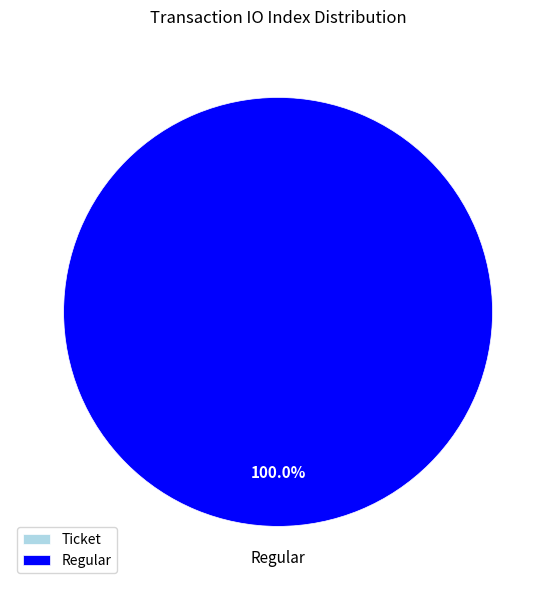

Which slice is the smallest?

Ticket (io_index=0)